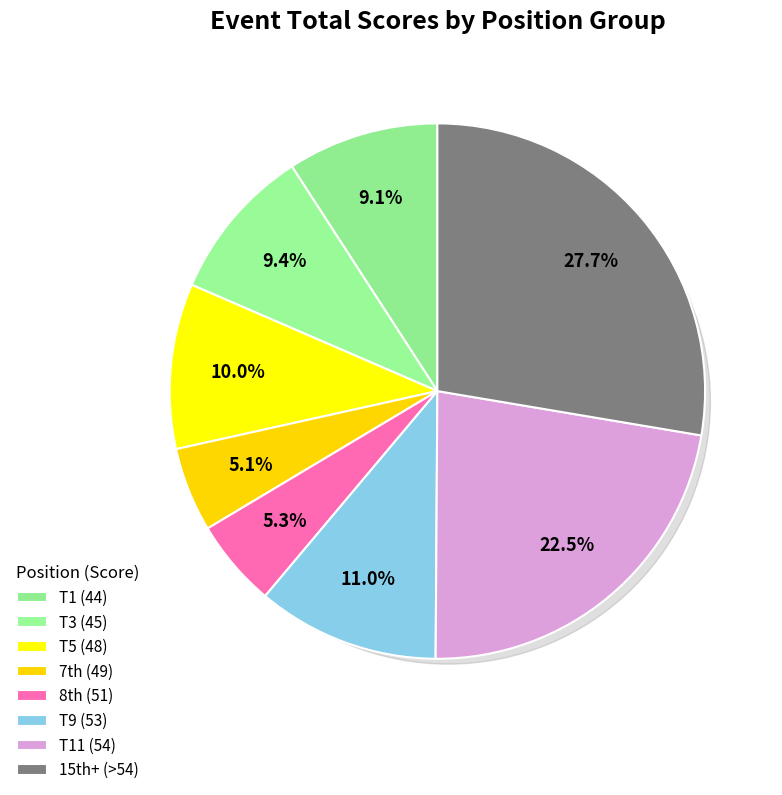

The John McCarty & Zack Fonseca (T3) slice represents 1% of the pie. True or false?

False